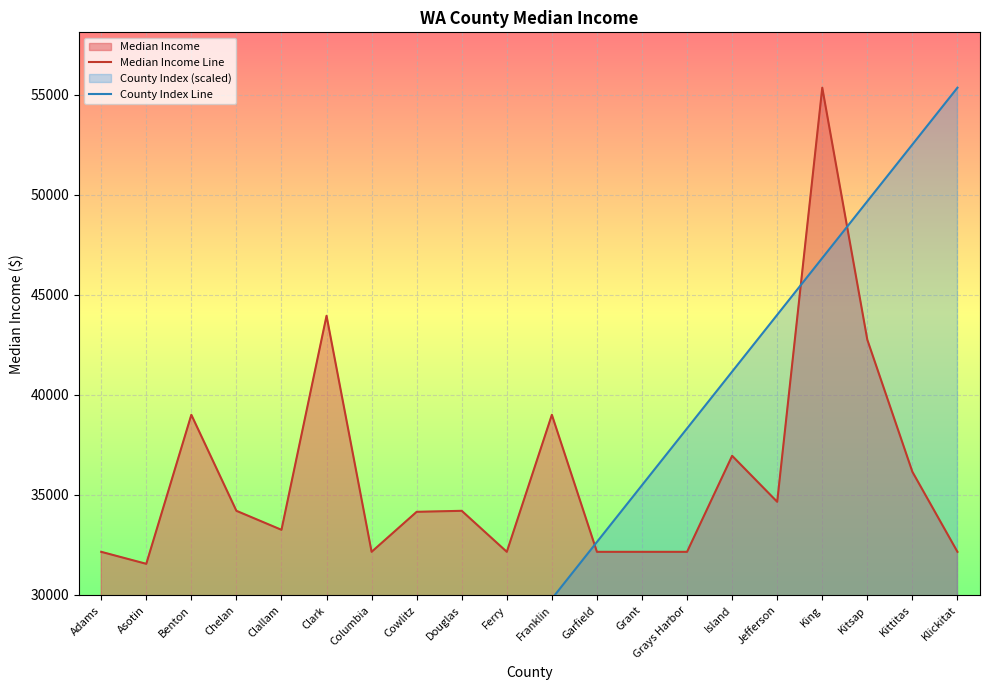

What is the value of the Median Income Line point at the 10th from the left?

32150.0